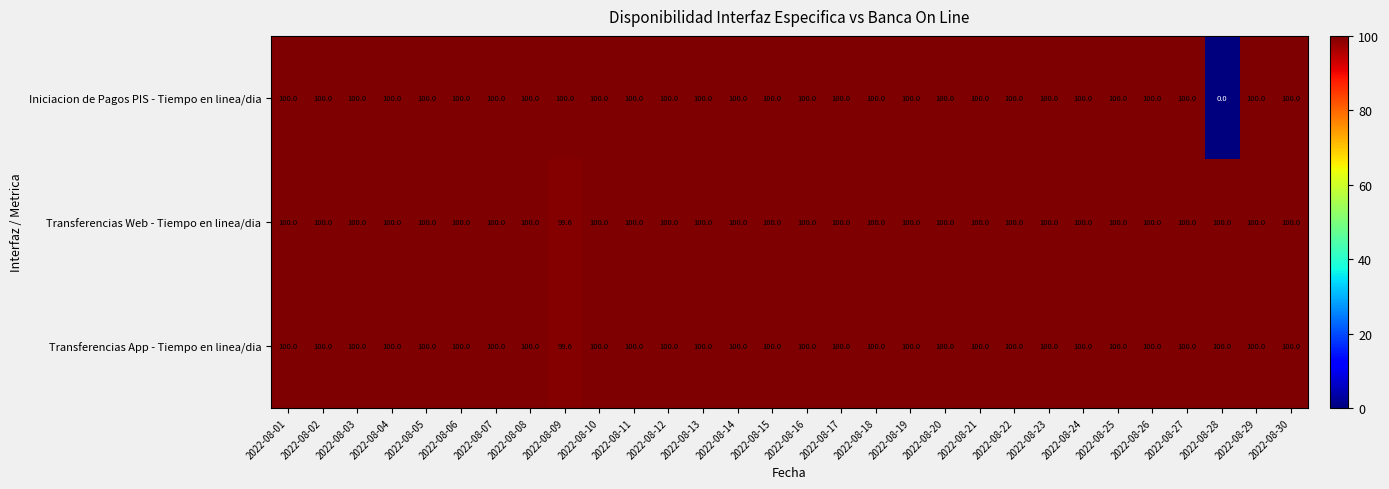

Where is Transferencias Web - Tiempo en linea/dia nearest to the value 99?

2022-08-09